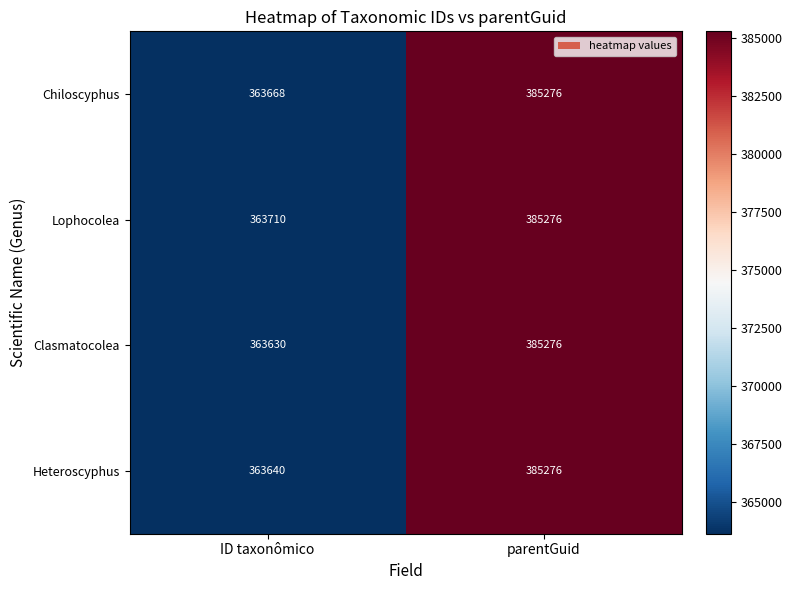

At which category is the sum across all series the highest?

parentGuid